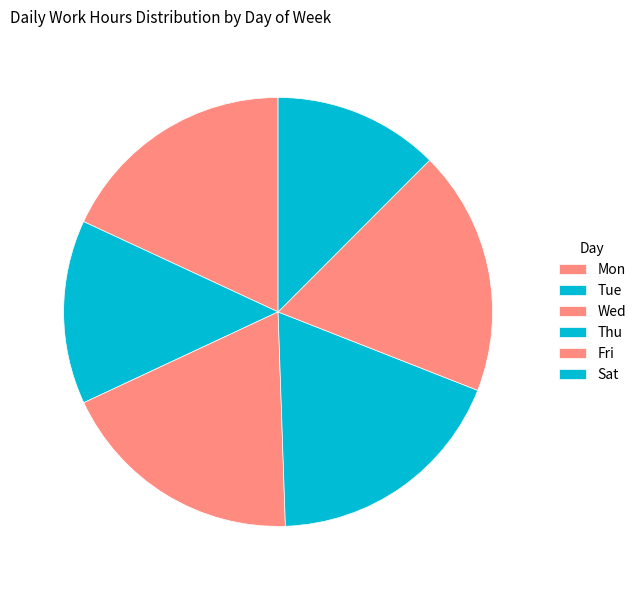

Do Fri and Thu together represent more than half of the pie?

No